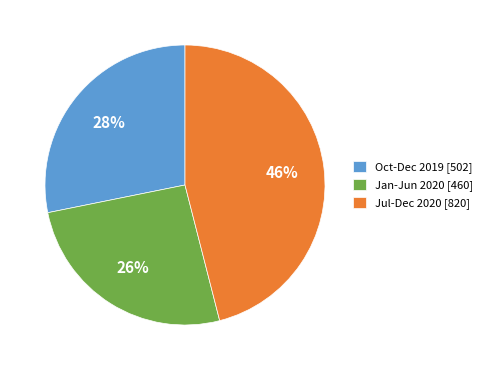

Combined, do Jan-Jun 2020 [460] and Oct-Dec 2019 [502] account for over 50%?

Yes